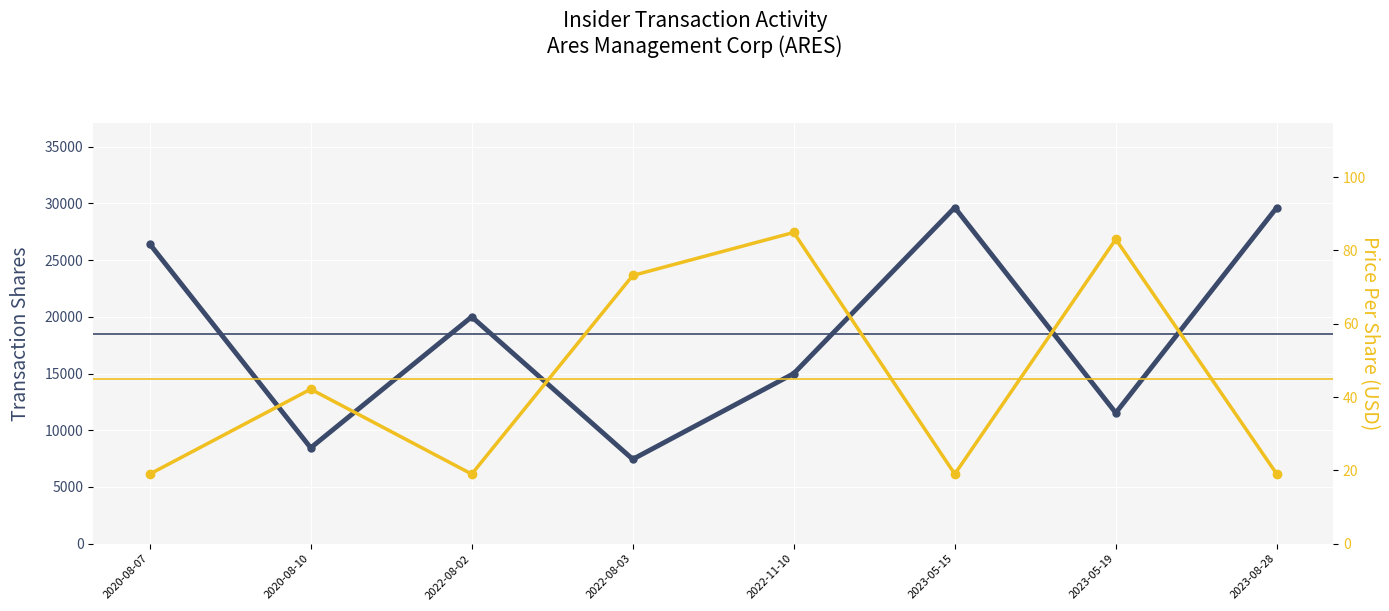

Which label corresponds to the smallest value in the chart?

2020-08-07